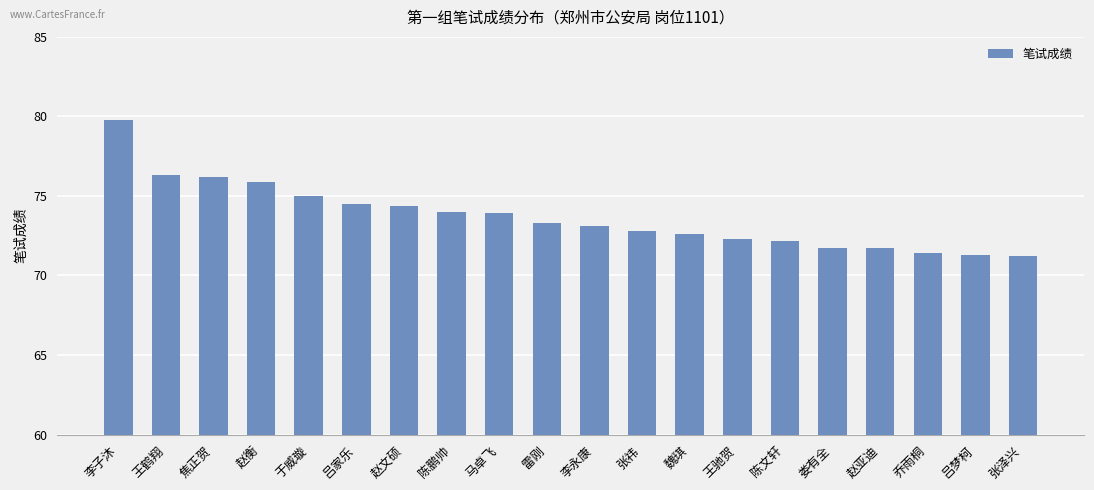

At which label does the data first exceed 73?

李子沐